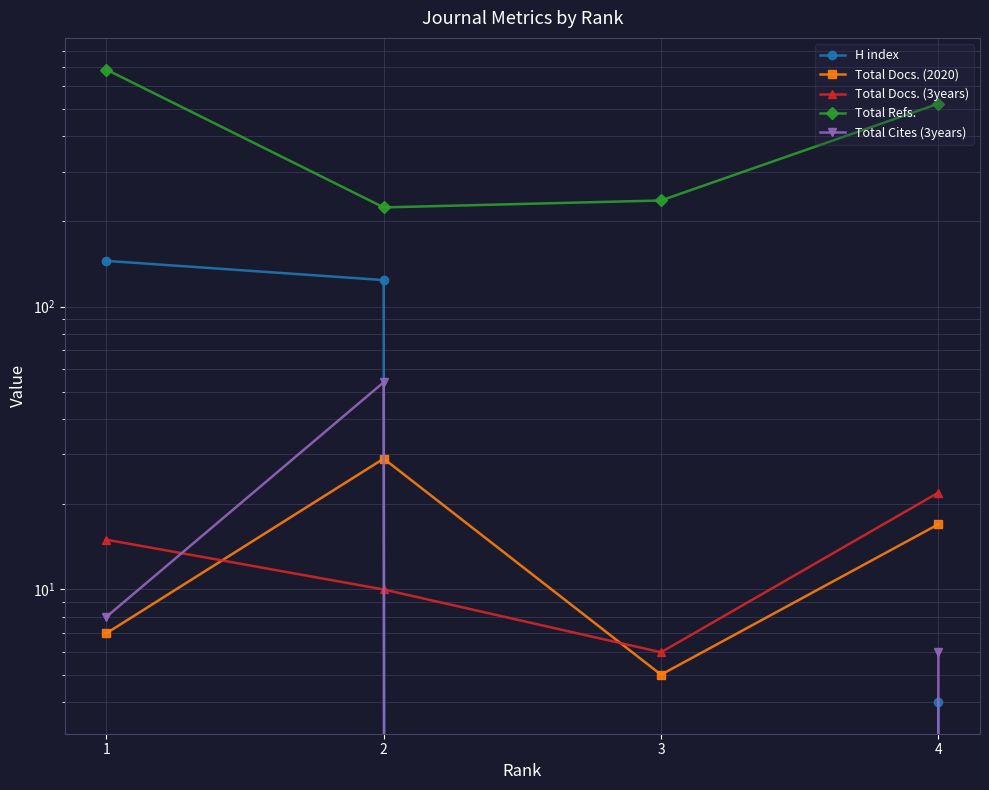

How many lines are shown in the chart?

5